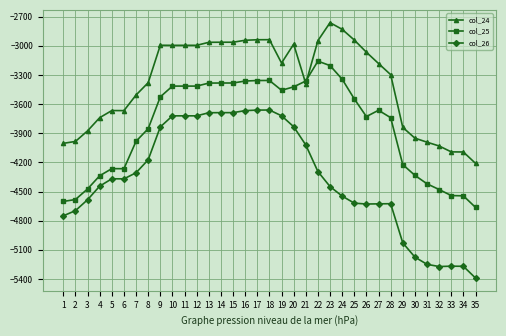

What is the lowest value of the col_24 series?

-4209.6